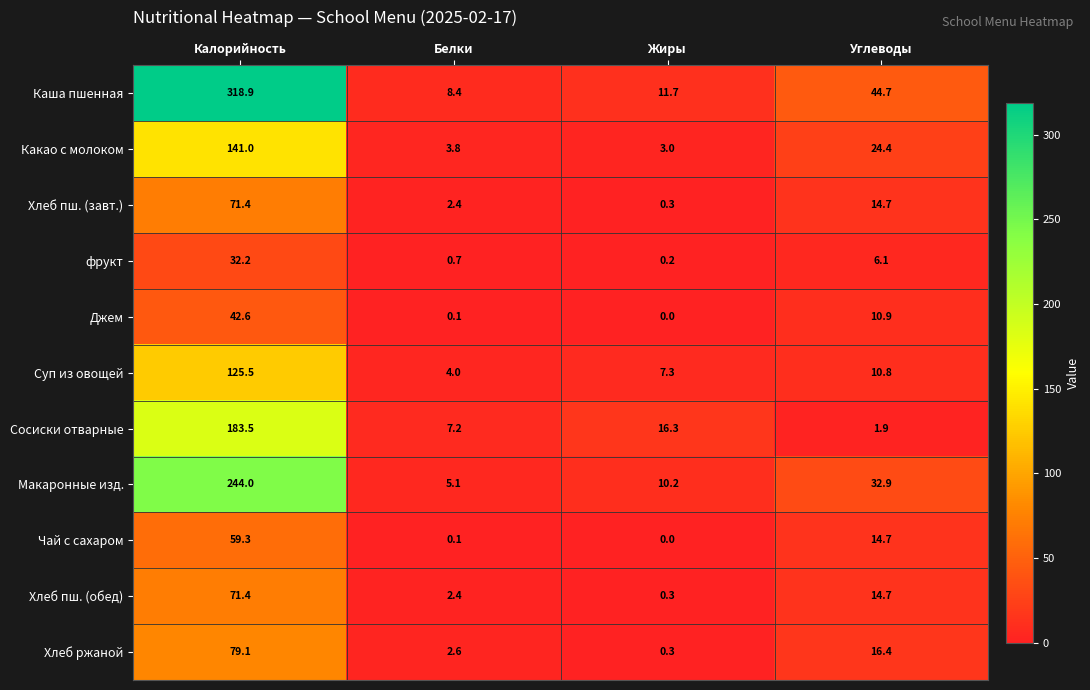

The value of Макаронные изд. at Жиры is 6.9. True or false?

False